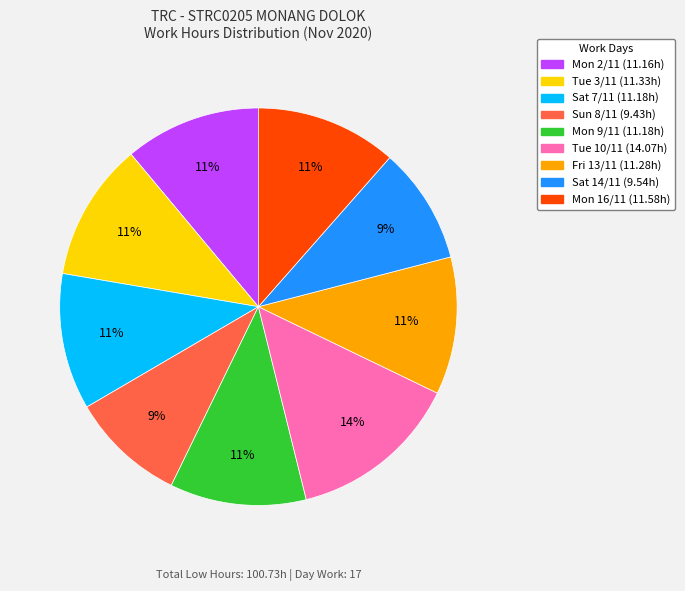

Do Sat 7/11 and Fri 13/11 together represent more than half of the pie?

No